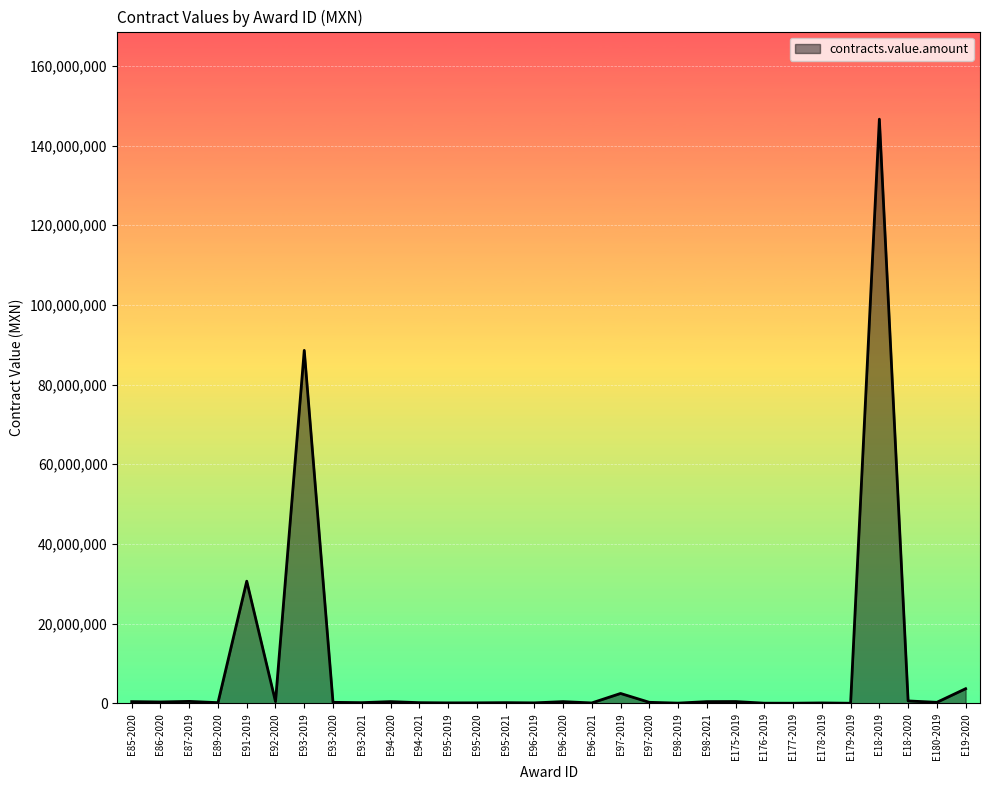

Where is the data nearest to the value 73320154?

E93-2019